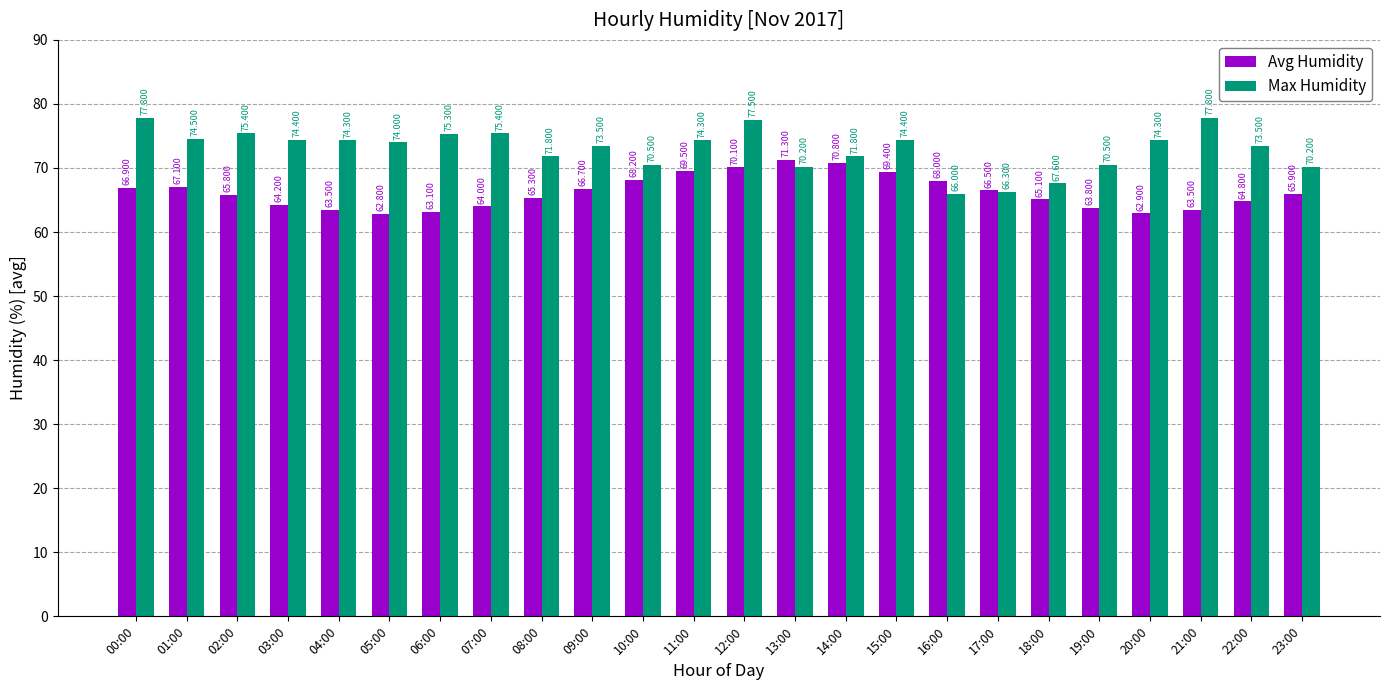

At which category is the sum across all series the highest?

12:00